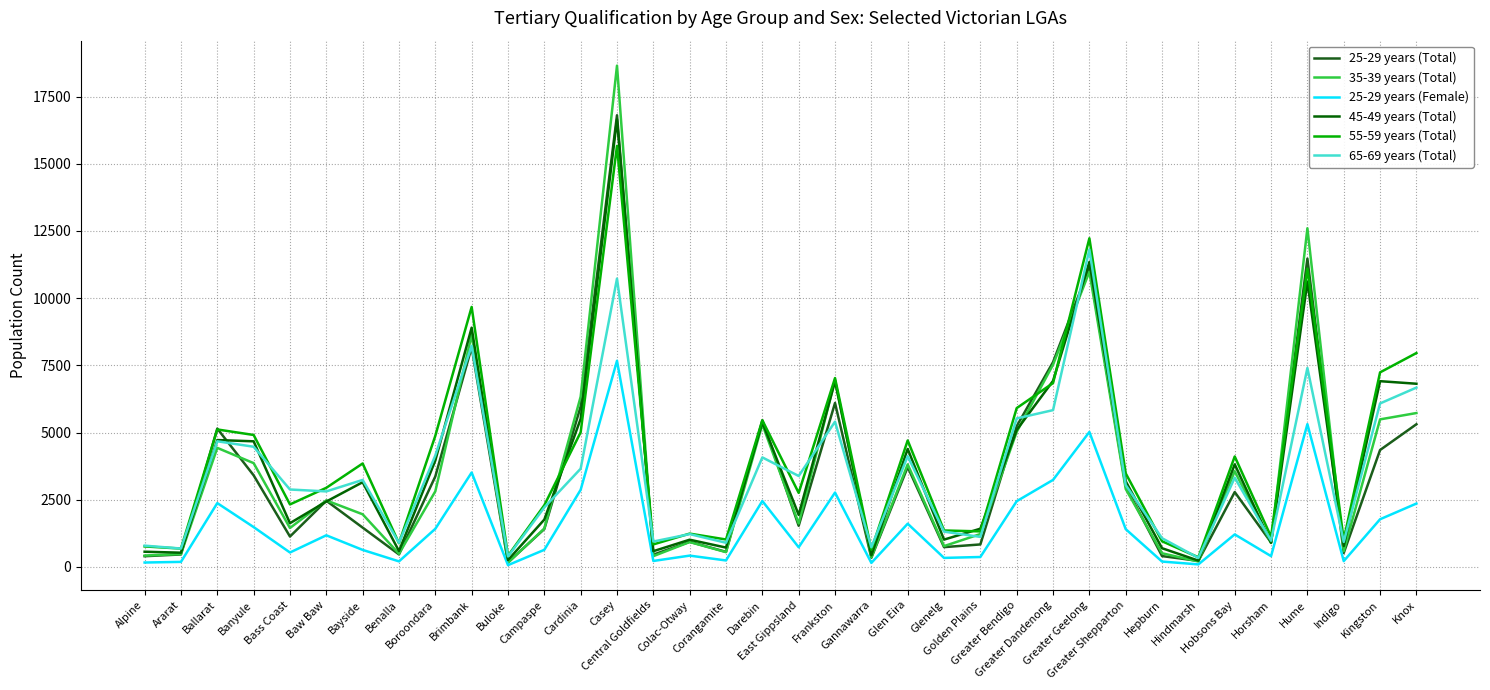

True or false: 25-29 years (Female) and 55-59 years (Total) cross at least once.

False